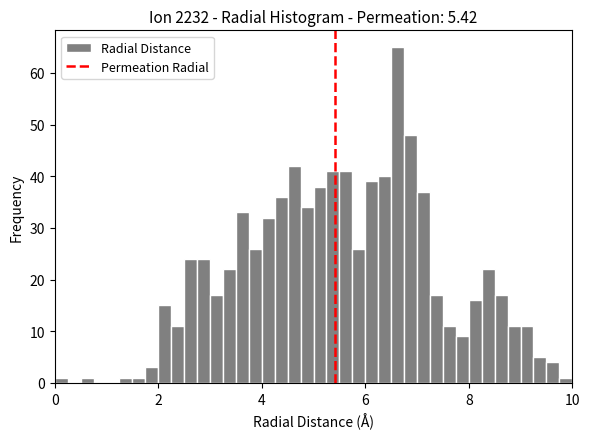

Around what value on the x-axis is the tallest bar? Give the approximate position of its centre, as read against the axis.

6.6